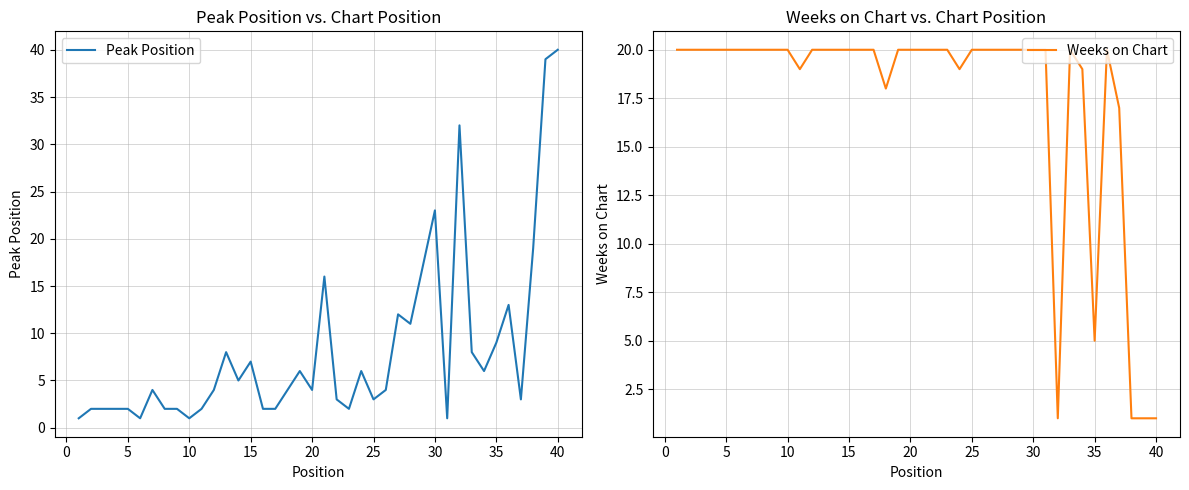

True or false: Weeks on Chart and Peak Position cross at least once.

True